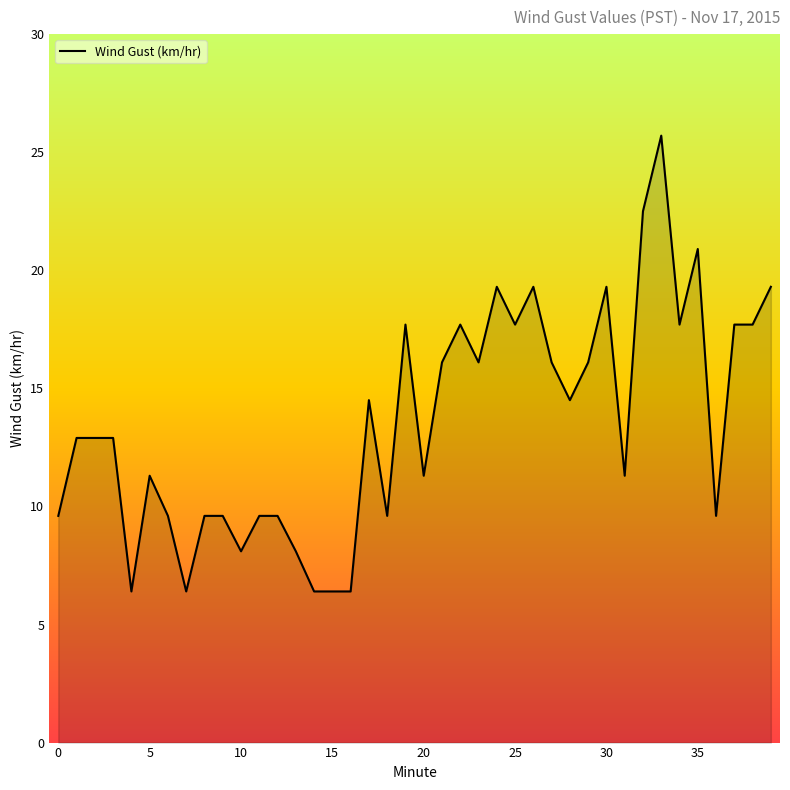

How many distinct data groups are displayed?

1